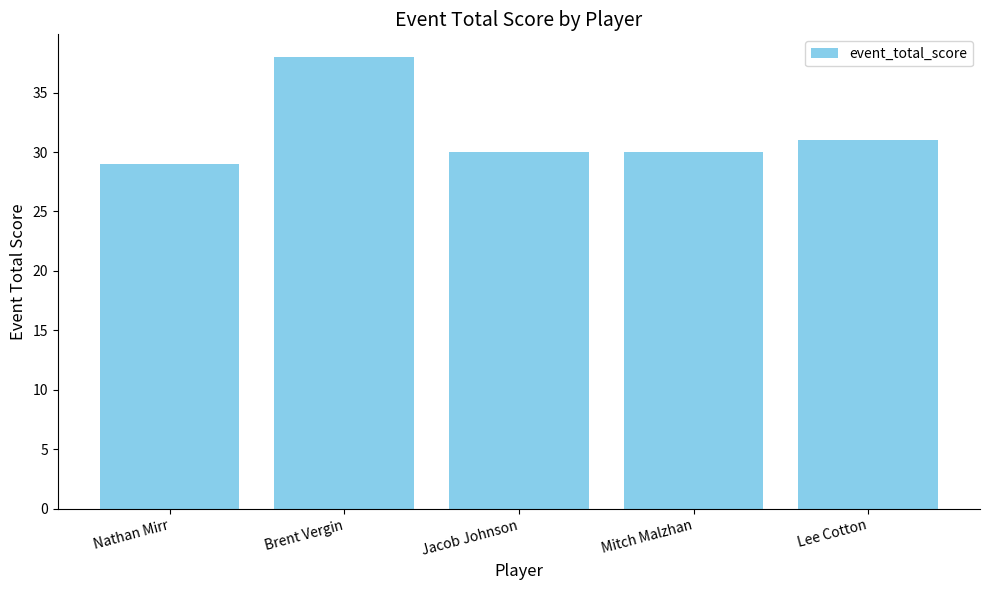

Reading left to right, transcribe all the data shown in this chart.

29	38	30	30	31